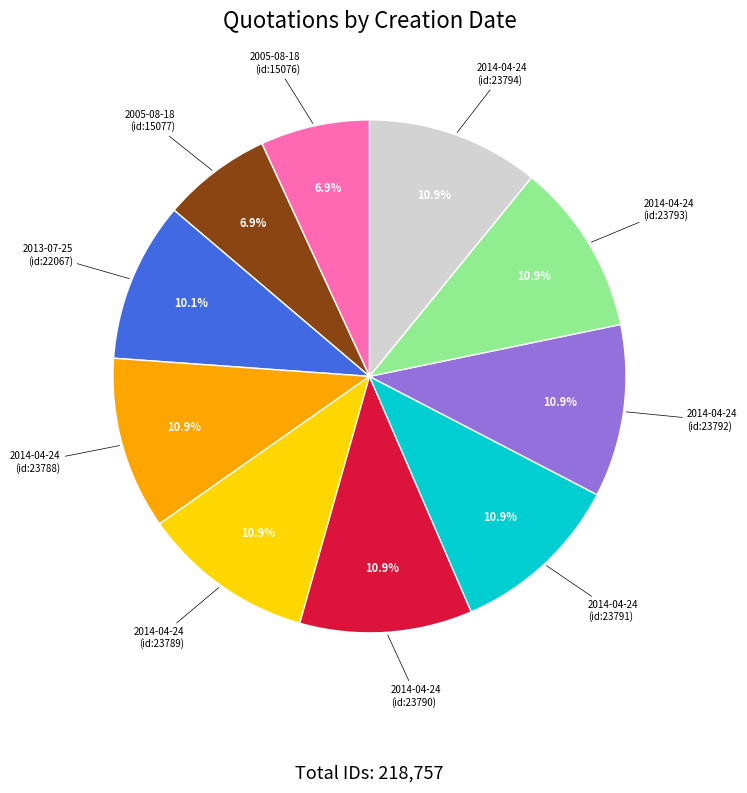

Is there a majority slice in this chart?

No